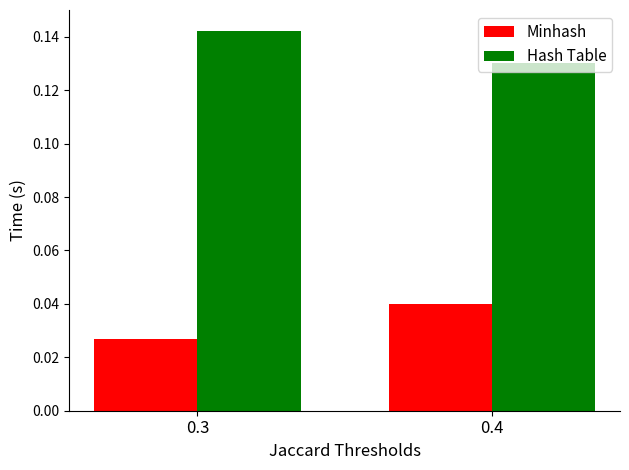

At how many categories does at least one series exceed 0?

2